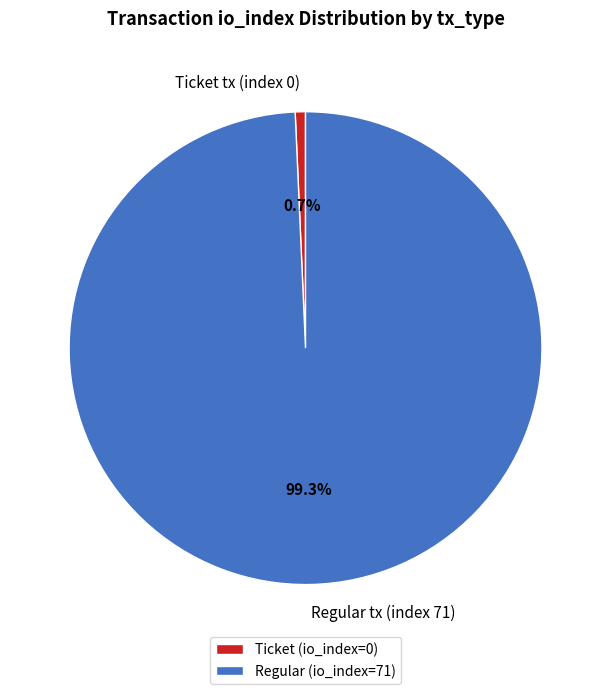

What percentage do Regular tx (index 71) and Ticket tx (index 0) together represent?

100.0%